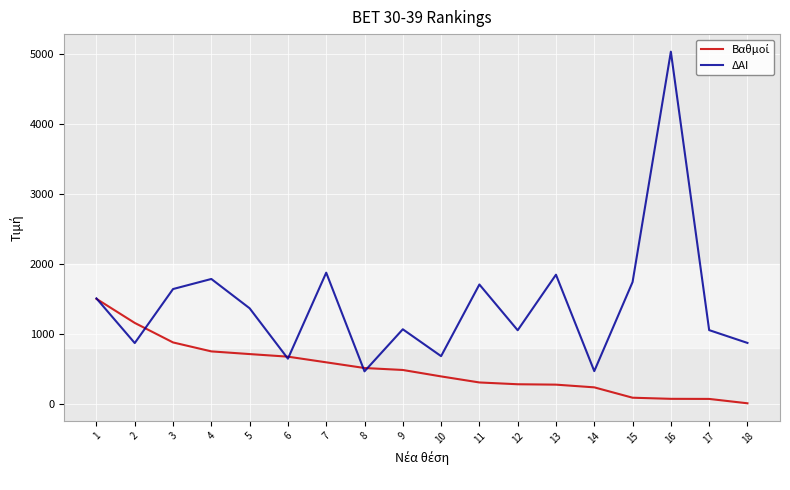

Is this an area chart (filled region under the line)?

No